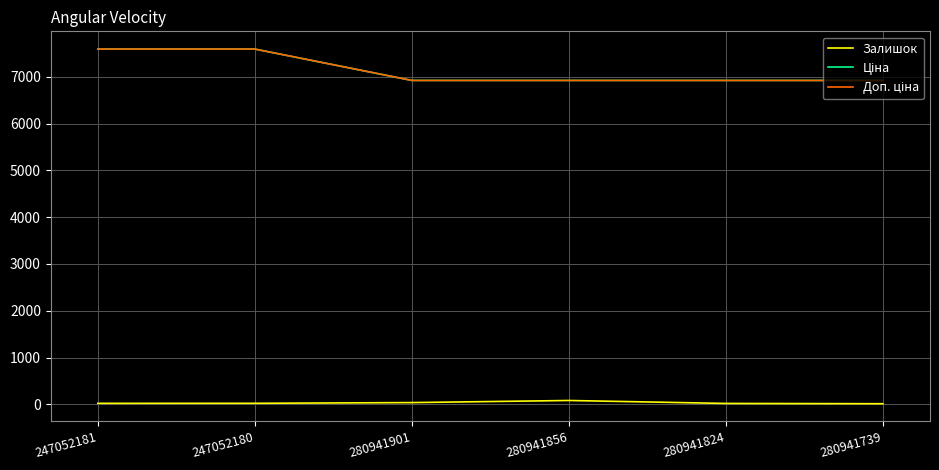

Is this an area chart (filled region under the line)?

No